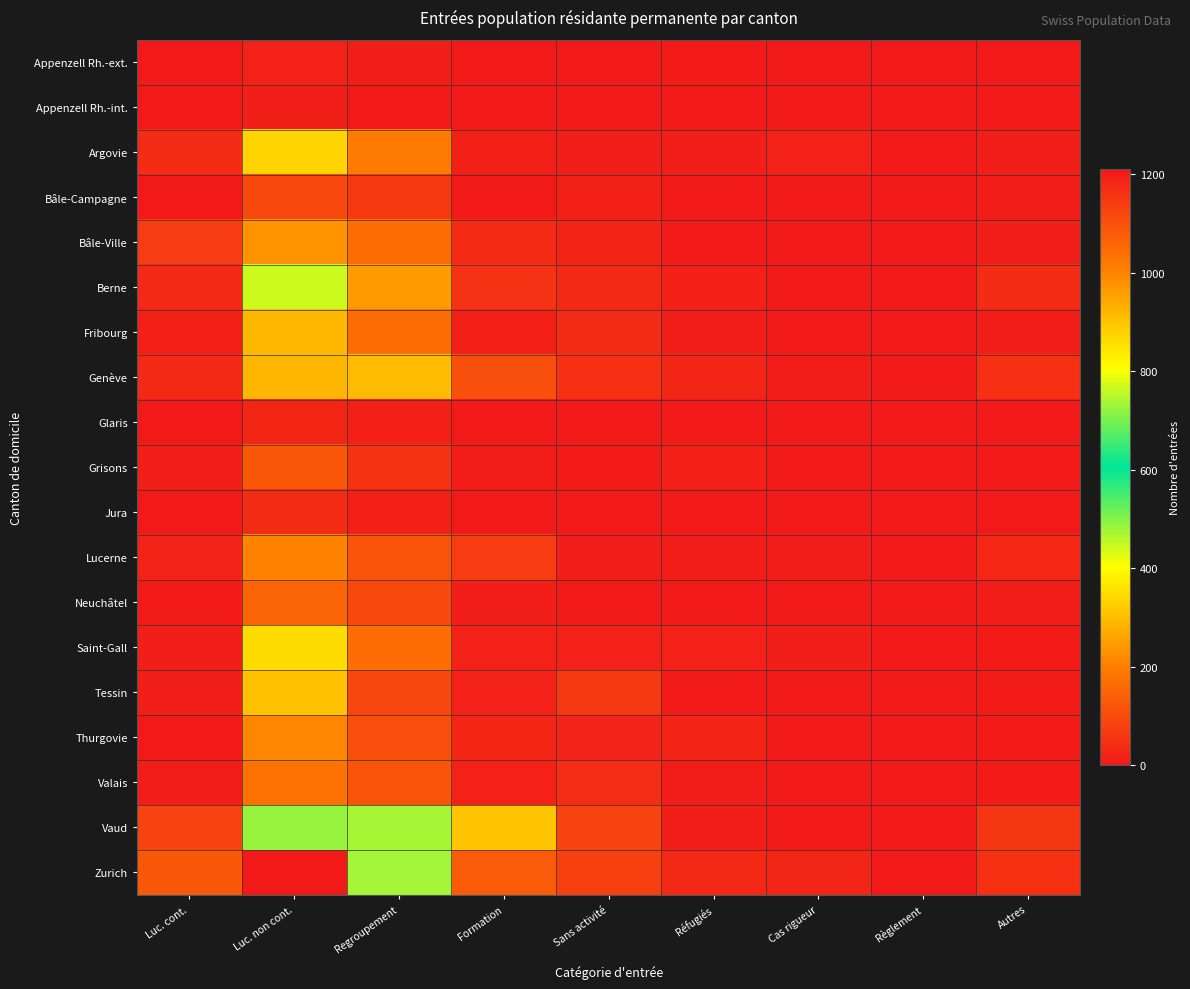

At which category does the chart reach its peak across all series?

Luc. non cont.